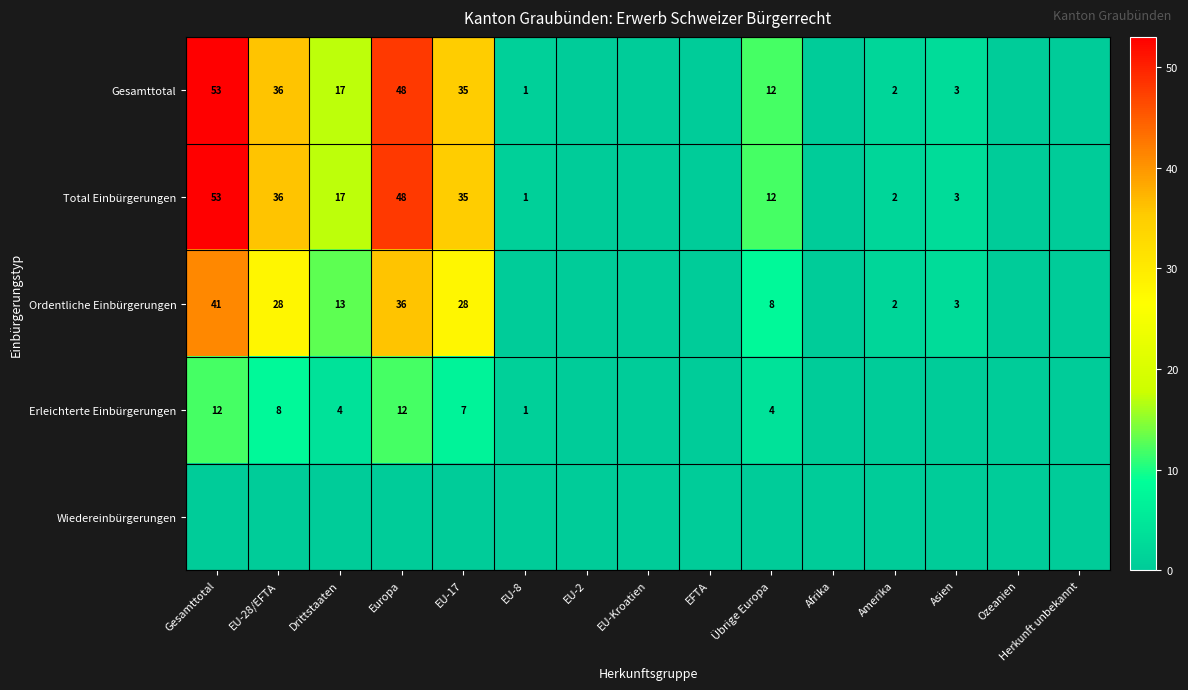

What is the sum of the Ordentliche Einbürgerungen values at Europa and Übrige Europa?

44